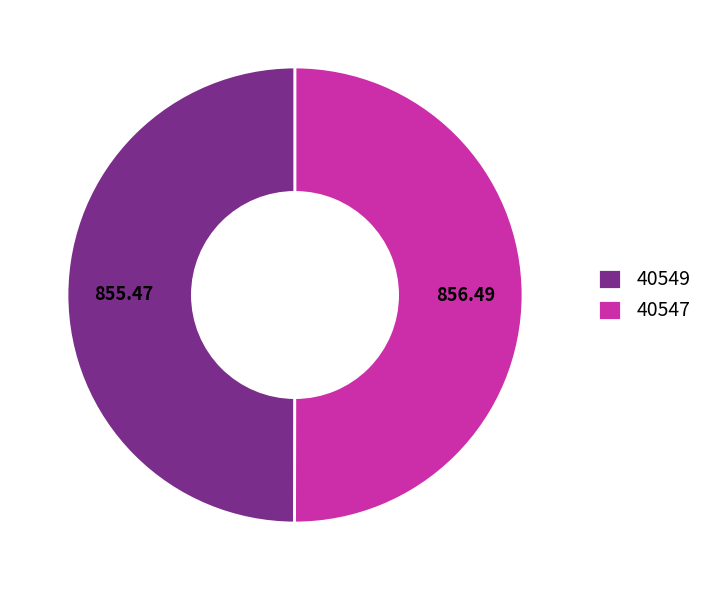

Combined, do 40547 and 40549 account for over 50%?

Yes